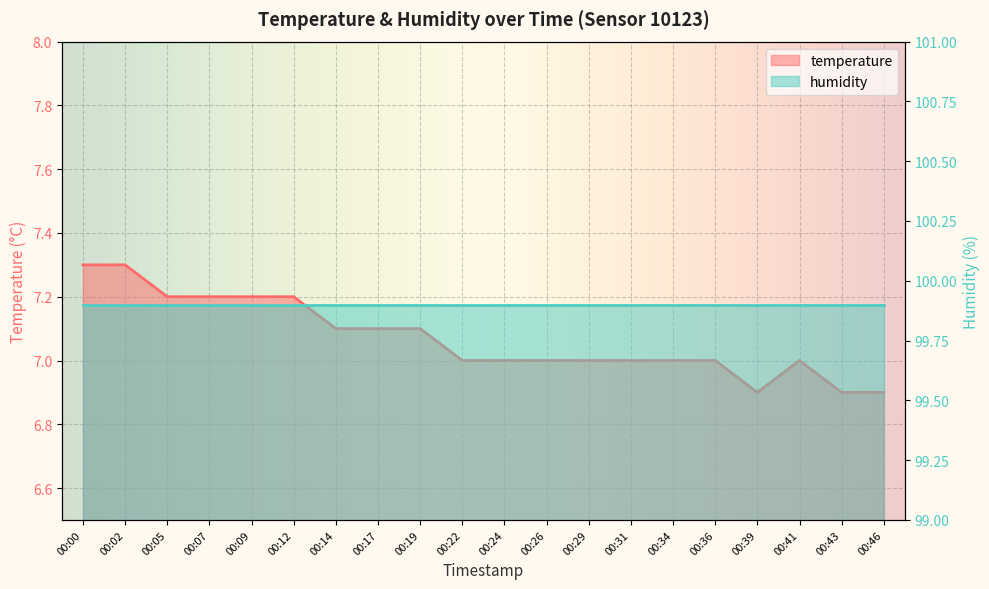

Reading right to left, what are all the values shown in this chart?

6.9	6.9	7.0	6.9	7.0	7.0	7.0	7.0	7.0	7.0	7.0	7.1	7.1	7.1	7.2	7.2	7.2	7.2	7.3	7.3